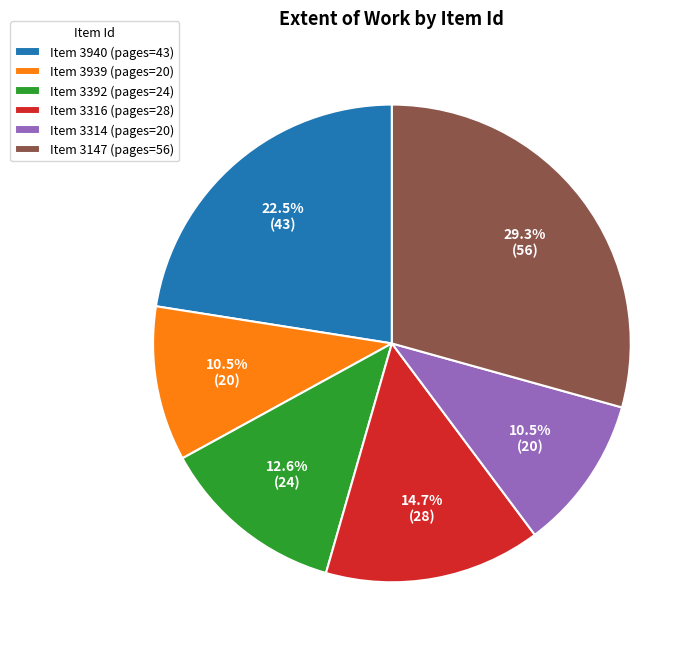

Does 3392 represent more than half of the total?

No